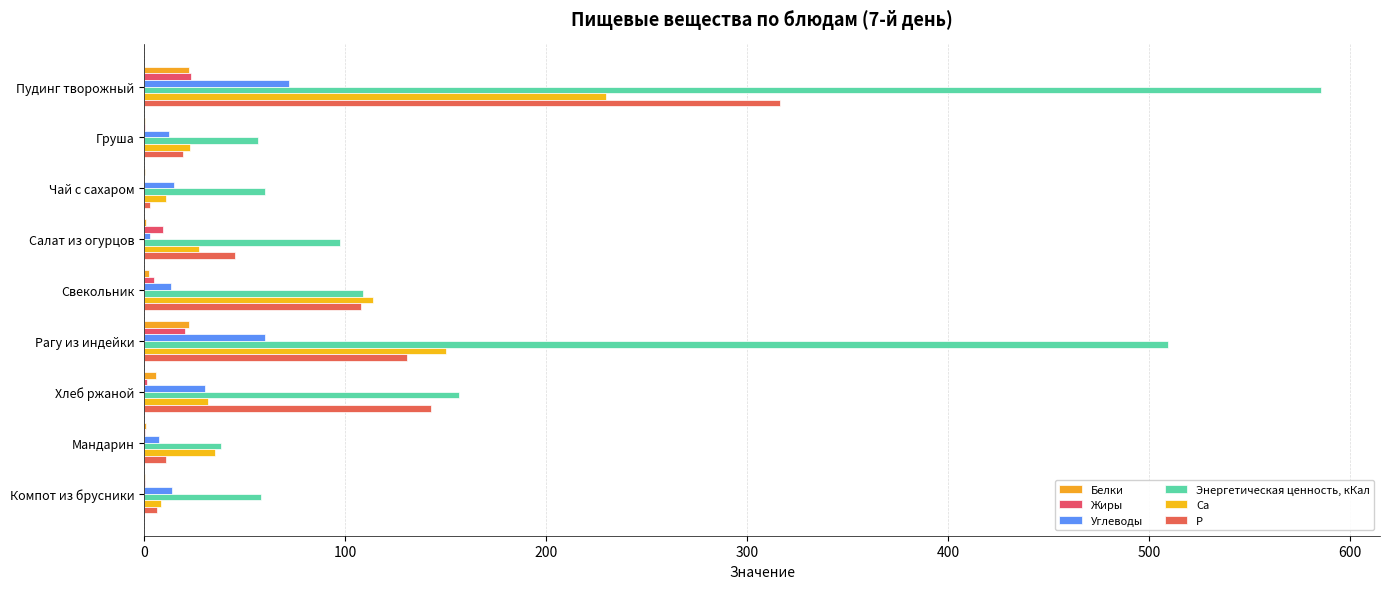

Where is Энергетическая ценность, кКал nearest to the value 311?

Хлеб ржаной